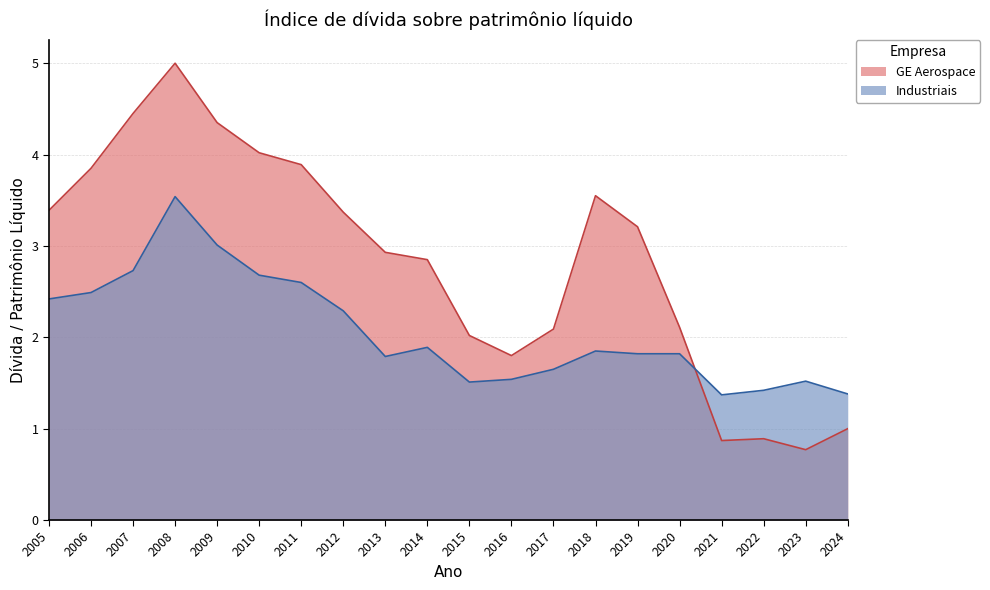

The value of Industriais at 2008 is 3.5. True or false?

True